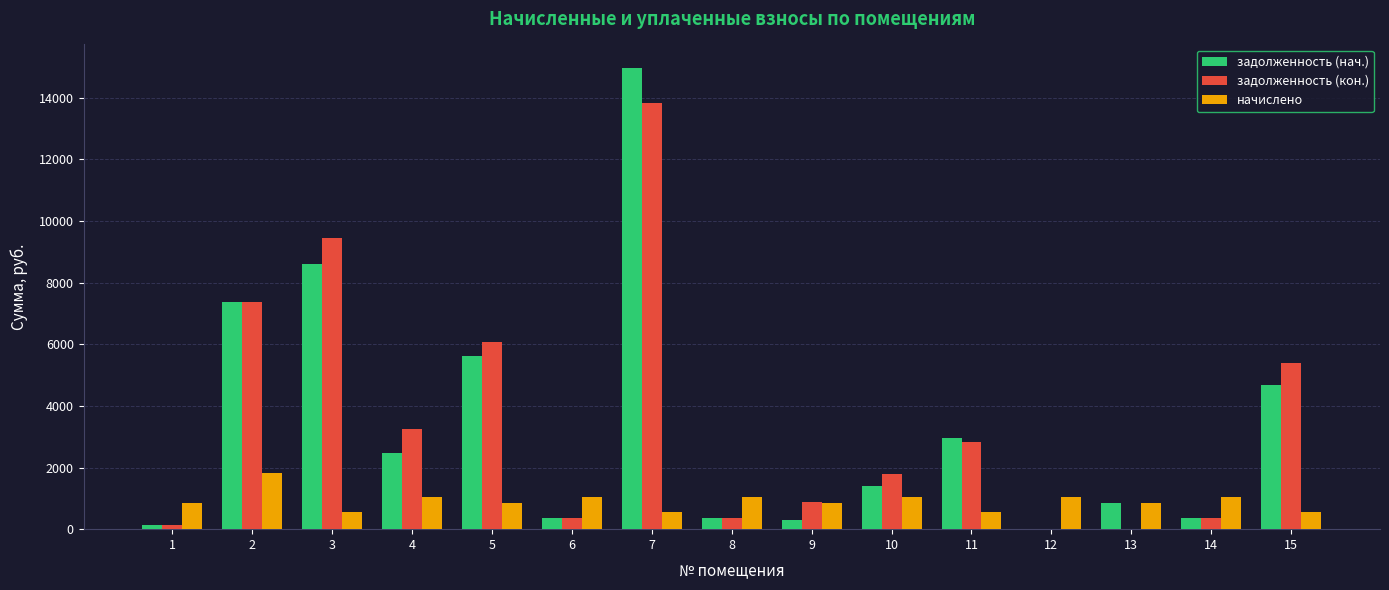

The value of начислено at 11 is 553.6. True or false?

True